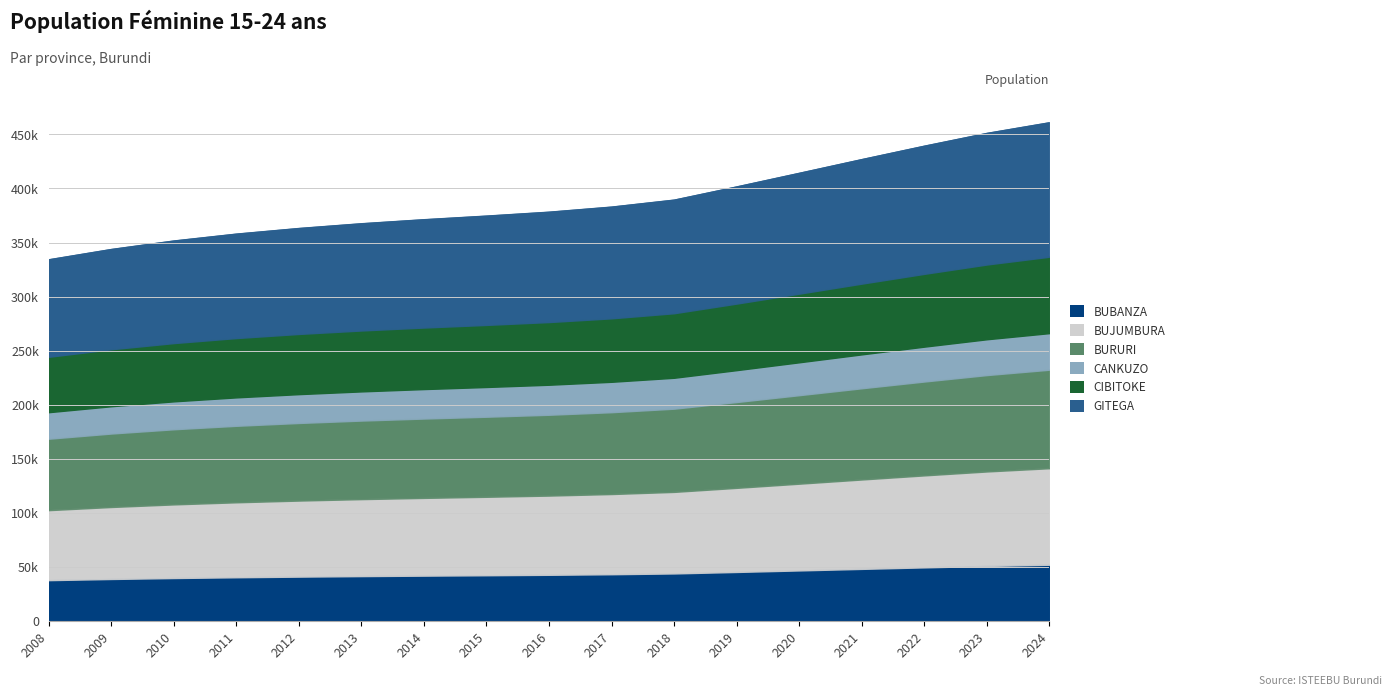

Reading right to left, what are all the values shown in this chart?

BUBANZA: 2024=51853	2023=50747	2022=49418	2021=48023	2020=46596	2019=45181	2018=43807	2017=43080	2016=42550	2015=42143	2014=41767	2013=41348	2012=40854	2011=40269	2010=39554	2009=38671	2008=37599
BUJUMBURA: 2024=89310	2023=87404	2022=85115	2021=82713	2020=80255	2019=77818	2018=75451	2017=74200	2016=73286	2015=72586	2014=71938	2013=71216	2012=70366	2011=69358	2010=68125	2009=66605	2008=64758
BURURI: 2024=91152	2023=89206	2022=86870	2021=84418	2020=81909	2019=79422	2018=77007	2017=75730	2016=74797	2015=74082	2014=73421	2013=72685	2012=71817	2011=70788	2010=69530	2009=67978	2008=66094
CANKUZO: 2024=33863	2023=33140	2022=32272	2021=31361	2020=30429	2019=29505	2018=28608	2017=28133	2016=27787	2015=27521	2014=27276	2013=27002	2012=26680	2011=26298	2010=25830	2009=25254	2008=24554
CIBITOKE: 2024=70679	2023=69170	2022=67358	2021=65457	2020=63512	2019=61584	2018=59711	2017=58720	2016=57997	2015=57443	2014=56931	2013=56359	2012=55686	2011=54889	2010=53913	2009=52710	2008=51249
GITEGA: 2024=124479	2023=121823	2022=118632	2021=115284	2020=111858	2019=108462	2018=105163	2017=103419	2016=102145	2015=101169	2014=100266	2013=99260	2012=98075	2011=96671	2010=94952	2009=92833	2008=90259